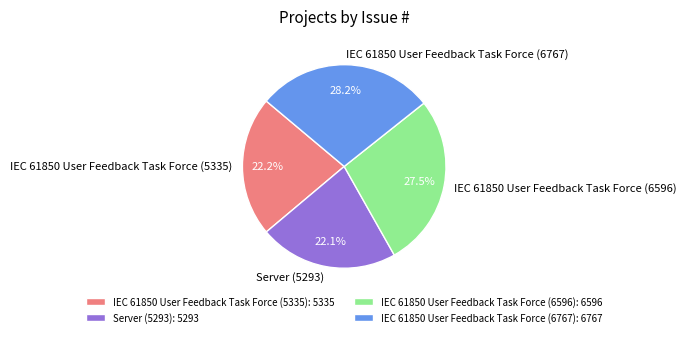

Which category has the biggest portion of the pie?

IEC 61850 User Feedback Task Force (6767)